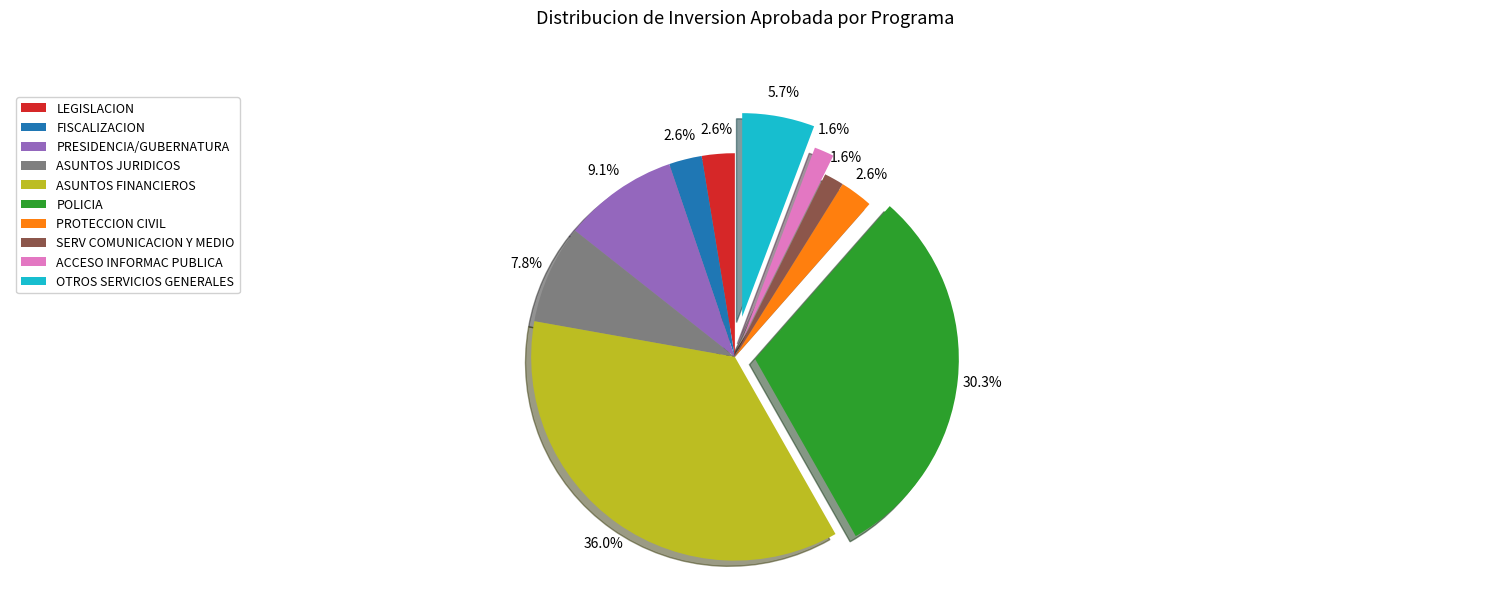

How many slices are in this pie chart?

10